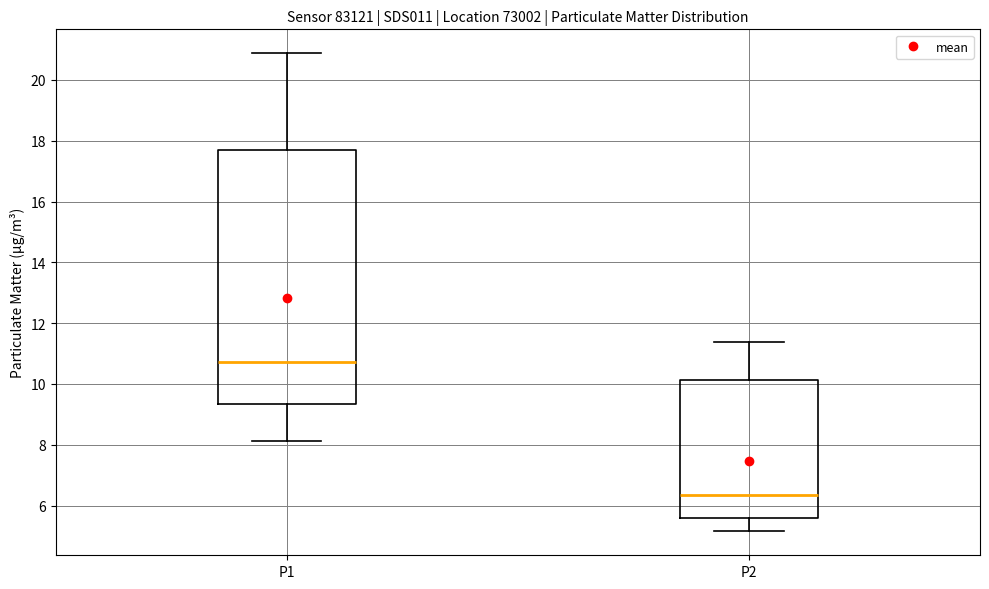

Reading left to right, read every box against the y-axis: the position of its median line, the range the box covers, and the ends of its whiskers. The values are not printed on the chart, so give them approximately, as read against the axis.

P1: median 10.8, box 9.4 to 17.8, whiskers 8.2 to 20.8
P2: median 6.4, box 5.6 to 10.2, whiskers 5.2 to 11.4